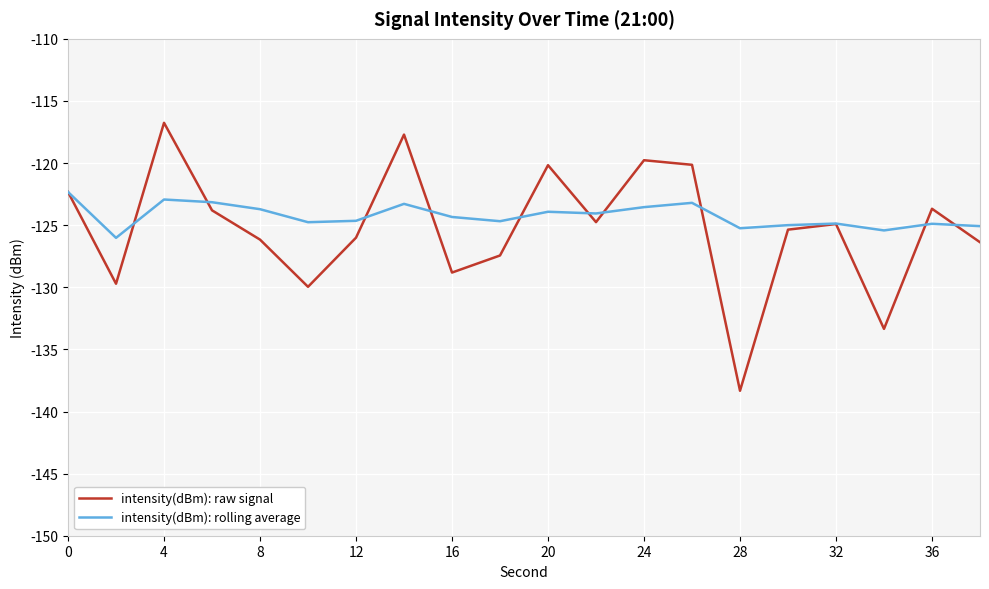

What is the average value of the intensity(dBm): raw signal series?

-125.3